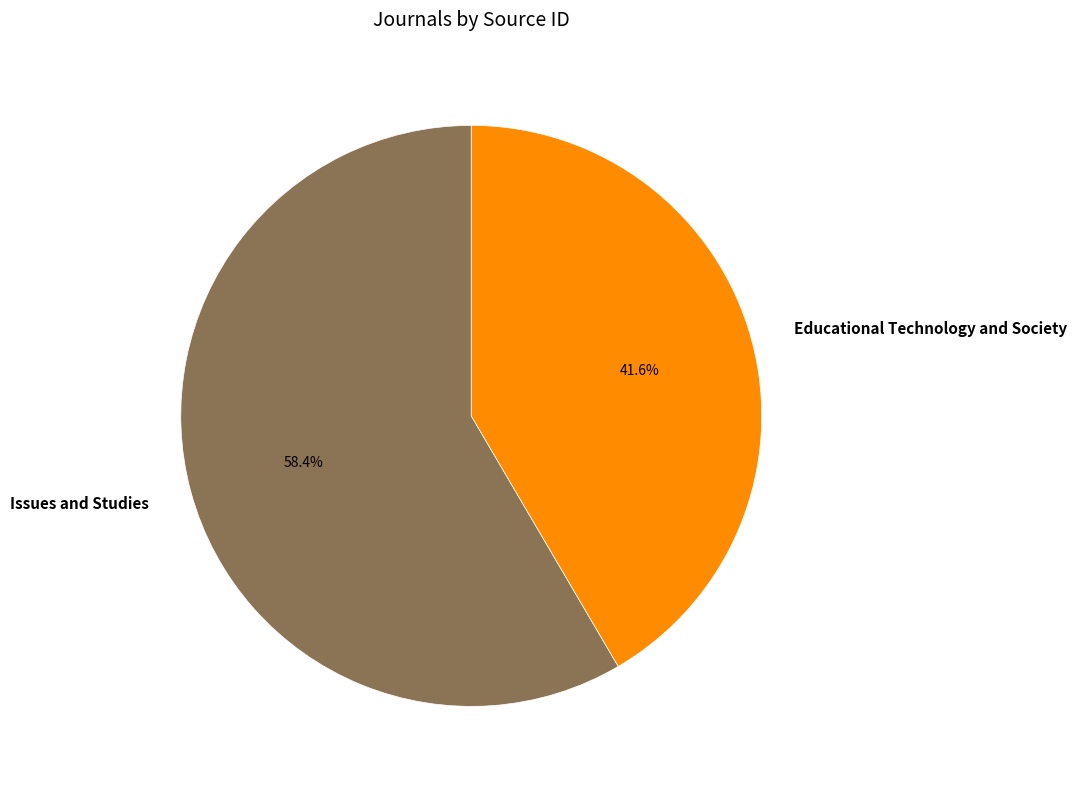

What is the largest slice in the pie chart?

Issues and Studies